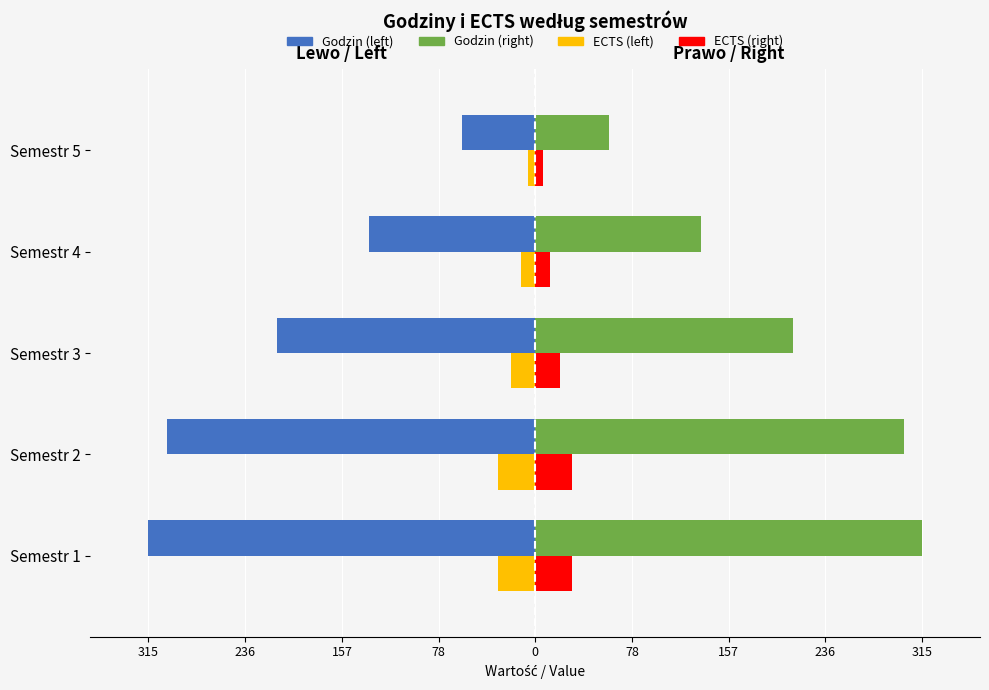

What are all the series names shown in the legend?

Godzin (left), Godzin (right), ECTS (left), ECTS (right)